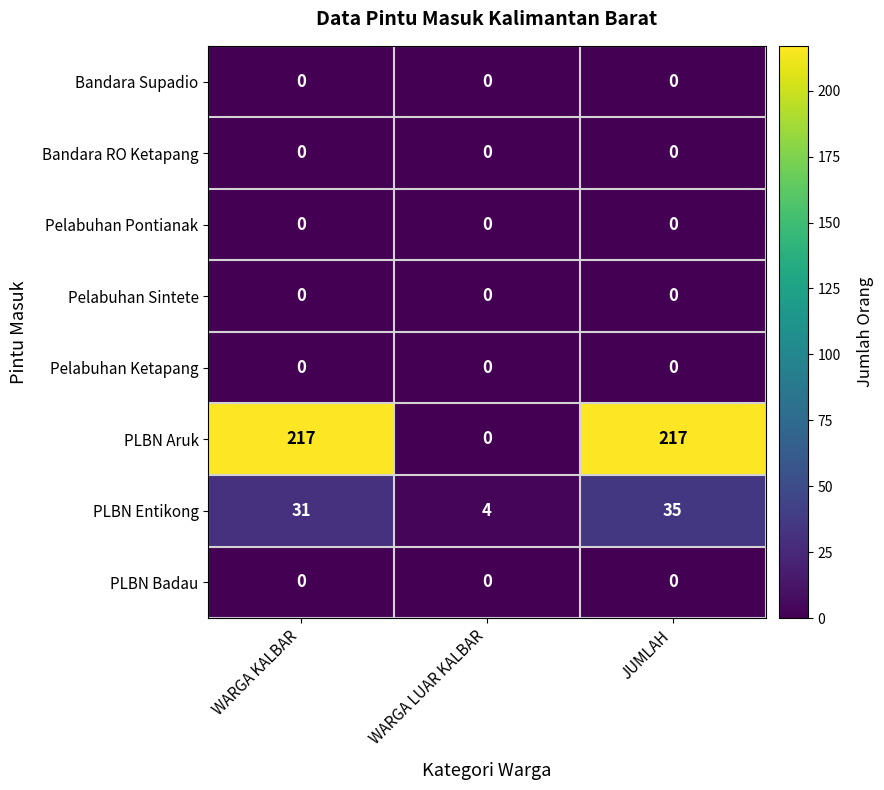

Reading left to right, what are all the values shown in this chart?

Bandara Supadio: 0	0	0
Bandara RO Ketapang: 0	0	0
Pelabuhan Pontianak: 0	0	0
Pelabuhan Sintete: 0	0	0
Pelabuhan Ketapang: 0	0	0
PLBN Aruk: 217	0	217
PLBN Entikong: 31	4	35
PLBN Badau: 0	0	0